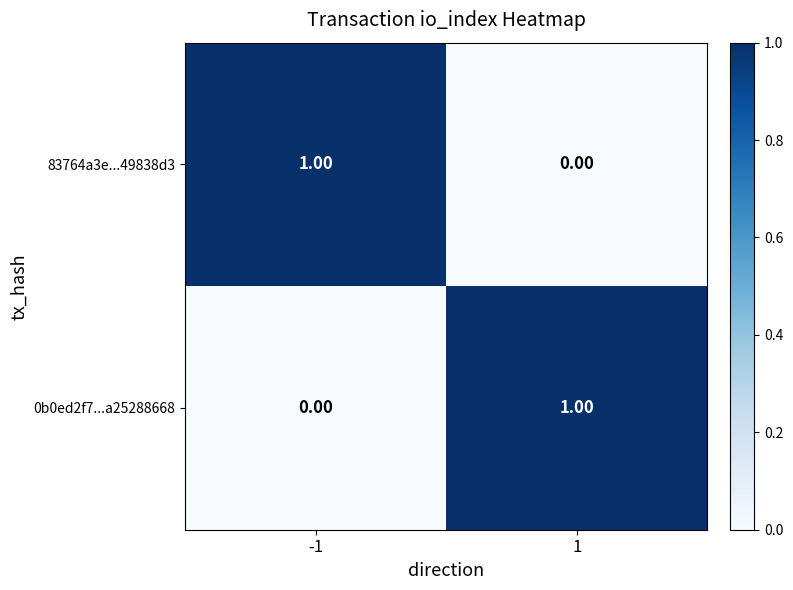

Rank the series at -1 from lowest to highest value.

0b0ed2f7...a25288668, 83764a3e...49838d3